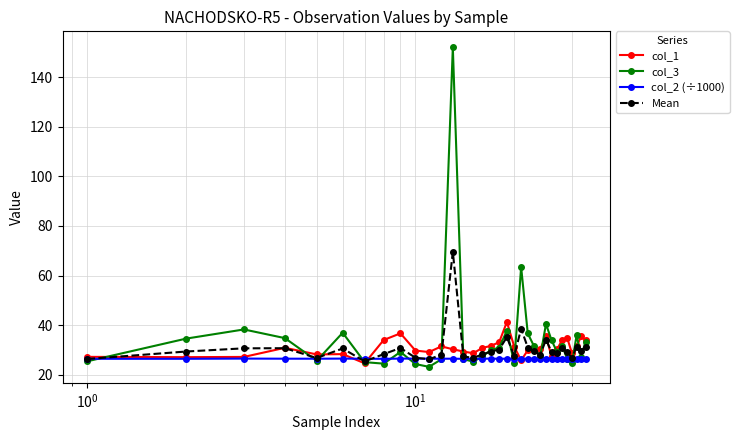

What is the value of the col_3 point at the 12th from the left?

26.3